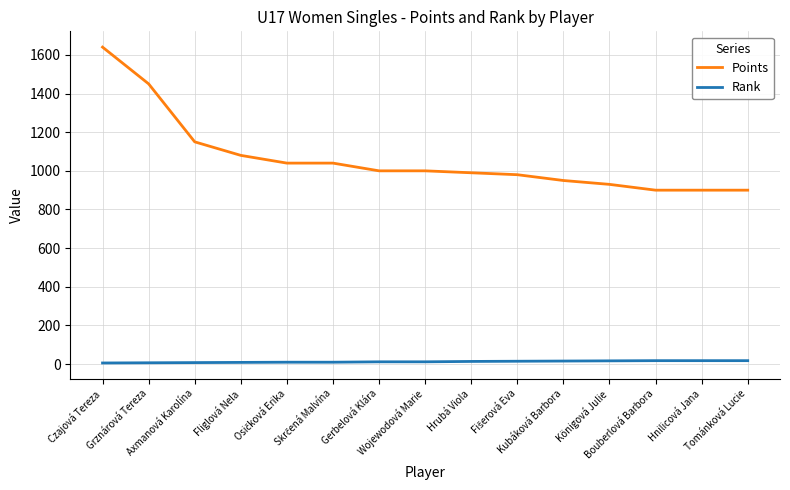

True or false: Rank and Points intersect in this chart.

False